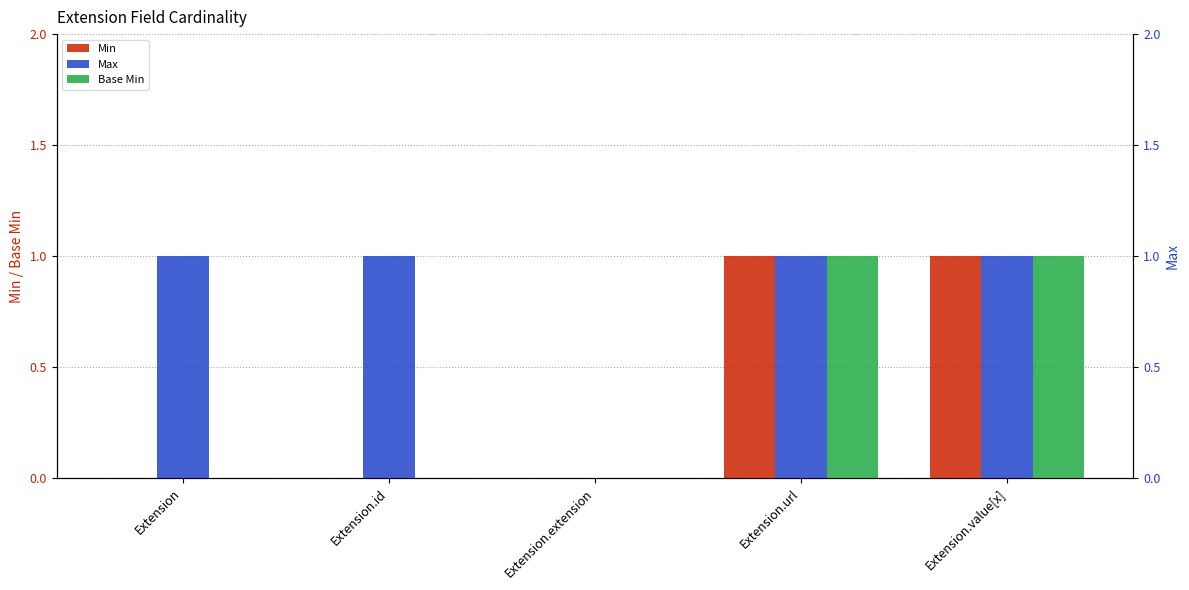

What is the difference between the maximum and minimum values in the Base Min series?

1